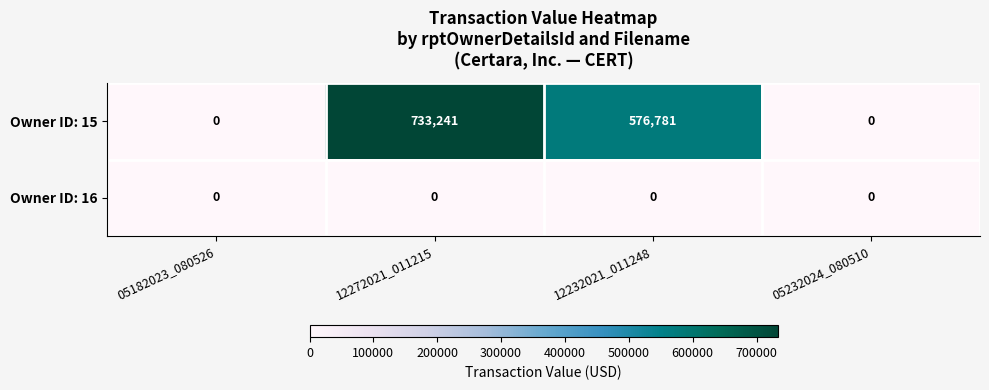

At how many categories does at least one series exceed 408959?

2